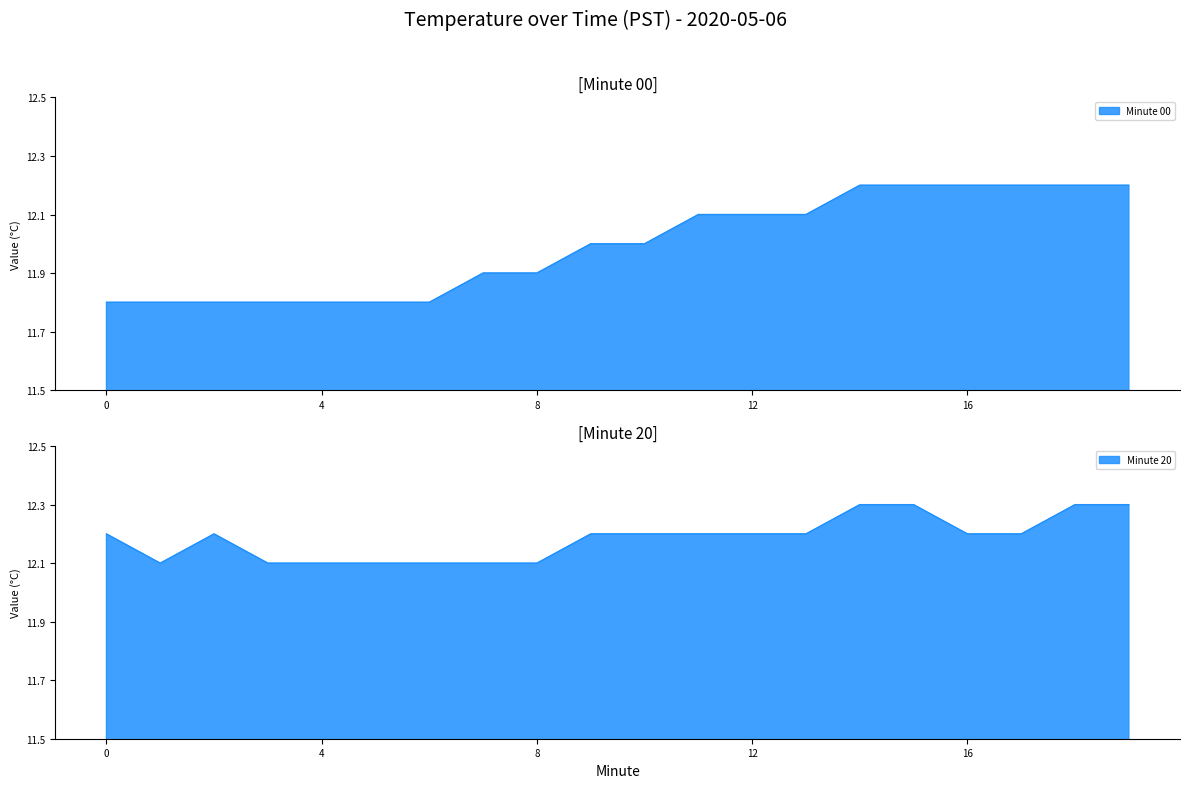

What is the maximum value for Minute 20?

12.3